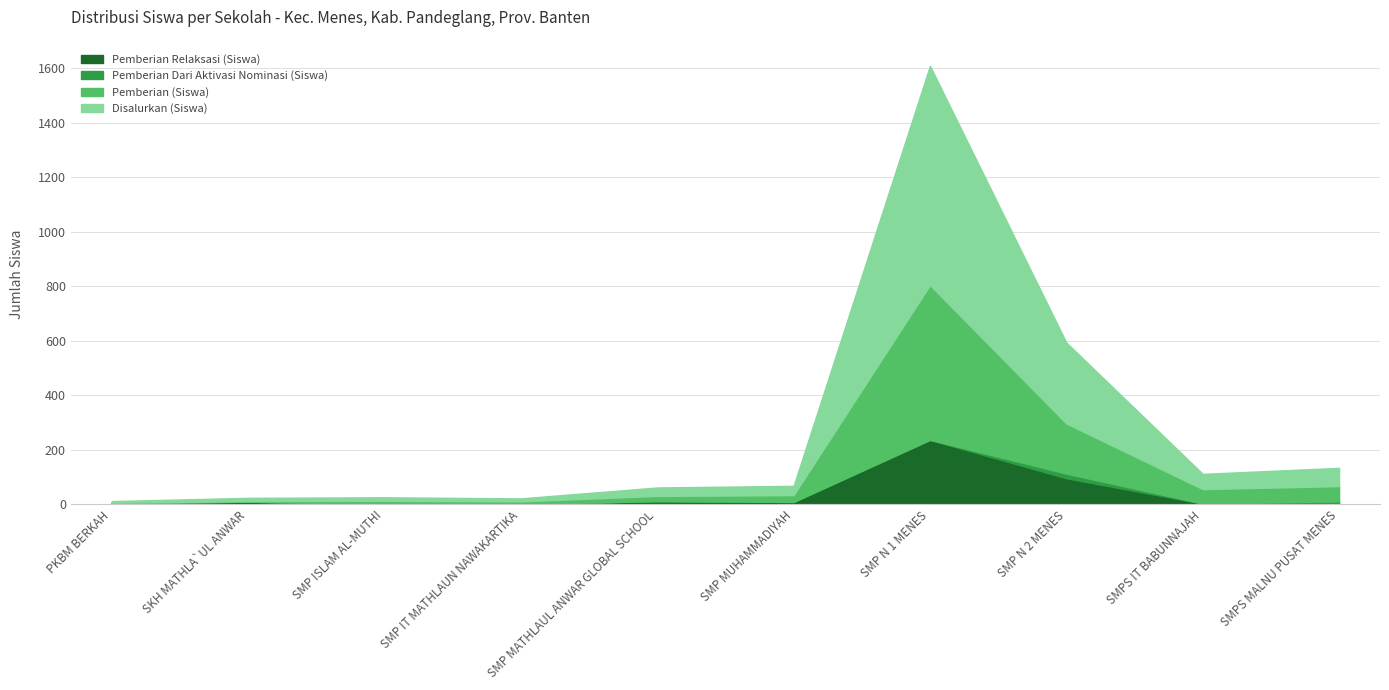

Which series changed the most between SMP MATHLAUL ANWAR GLOBAL SCHOOL and SMP N 1 MENES?

Disalurkan (Siswa)